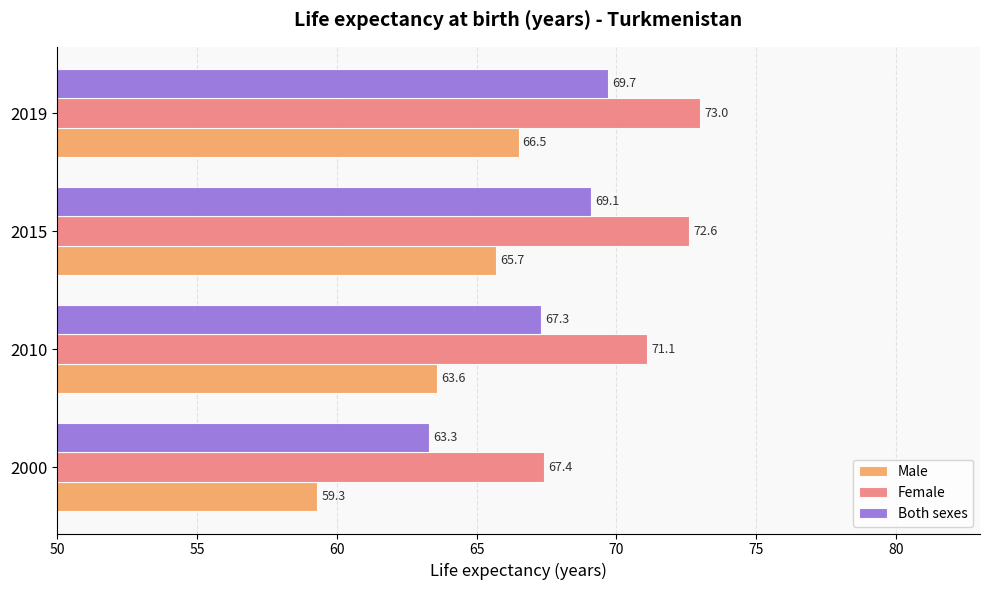

Is it true that Female equals 26.6 at 2015?

False